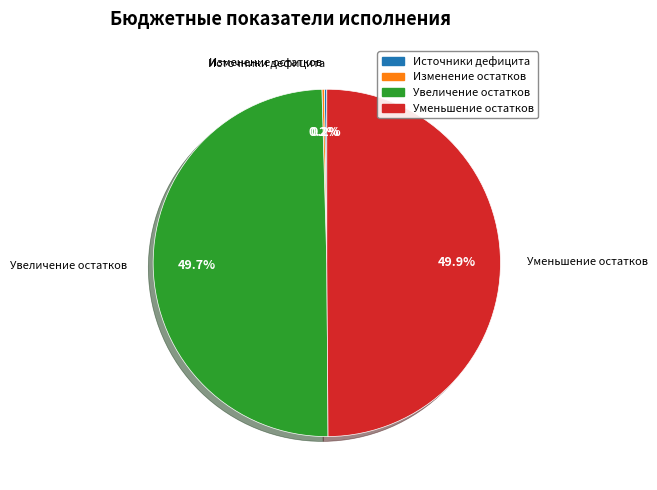

What portion of the pie excludes Увеличение остатков?

50.3%